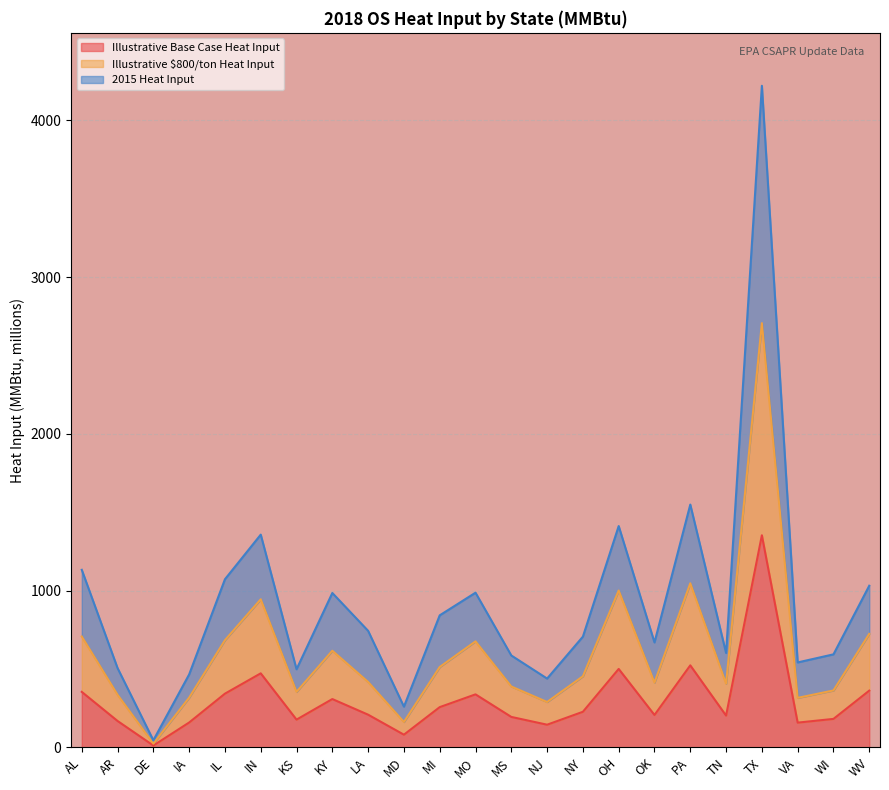

Is the value of Illustrative $800/ton Heat Input at MS greater than the value of 2015 Heat Input at MD?

Yes